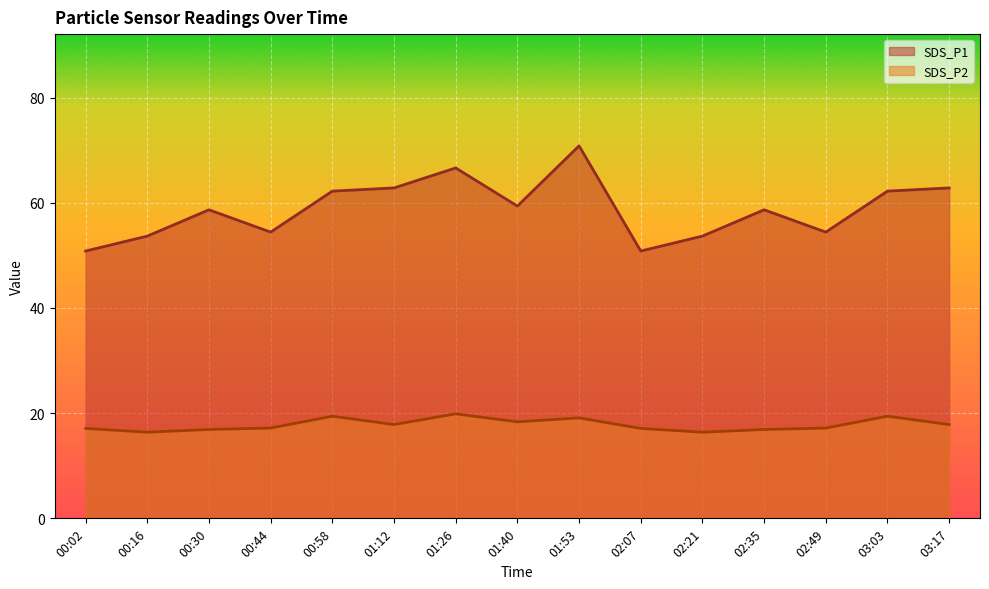

True or false: SDS_P1 and SDS_P2 intersect in this chart.

False